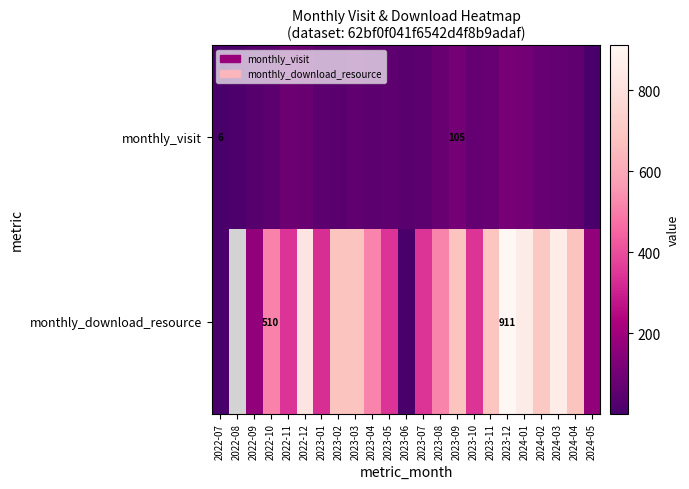

What is the difference between the highest and lowest values at 2023-08?

434.0